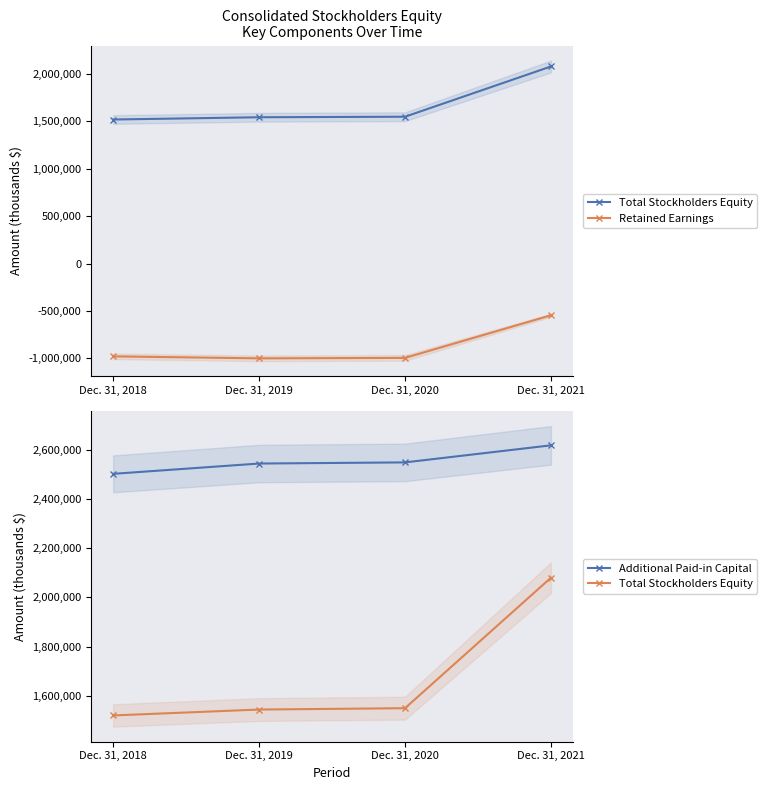

Which series has the largest total across all categories?

Additional Paid-in Capital